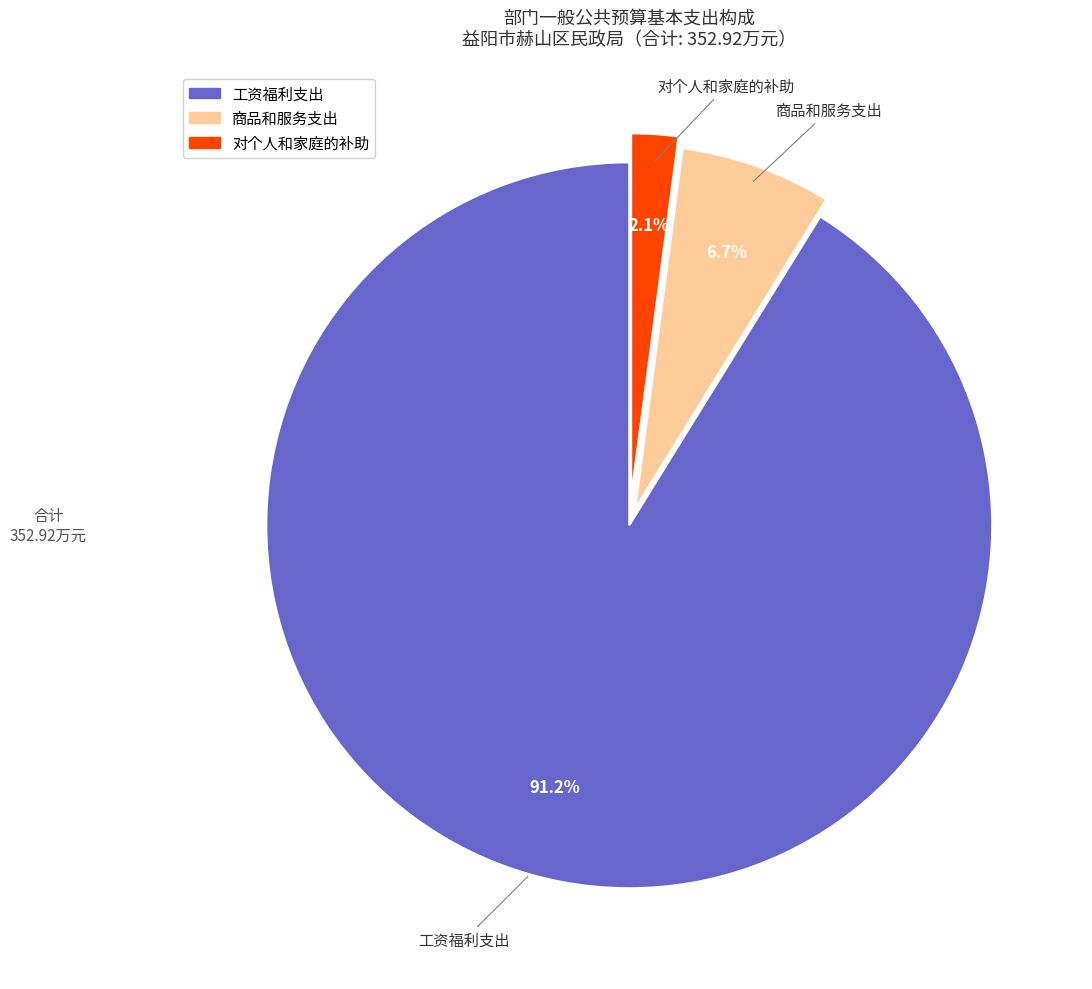

Approximately how many times larger is the value at 商品和服务支出 compared to 对个人和家庭的补助?

3.2